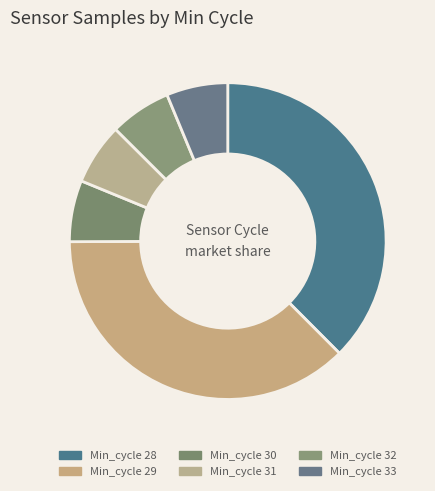

How many segments does this pie chart have?

6